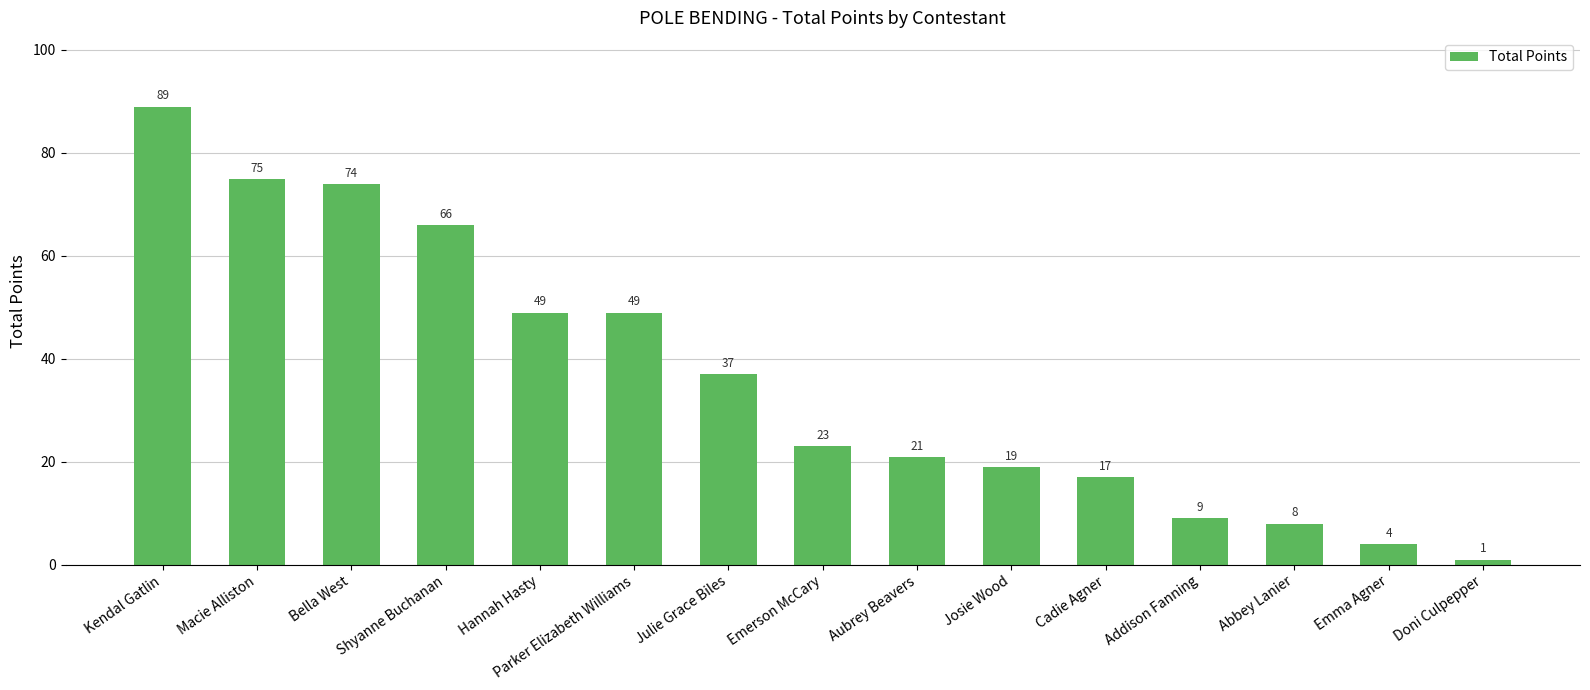

Which has a higher value, Aubrey Beavers or Addison Fanning?

Aubrey Beavers